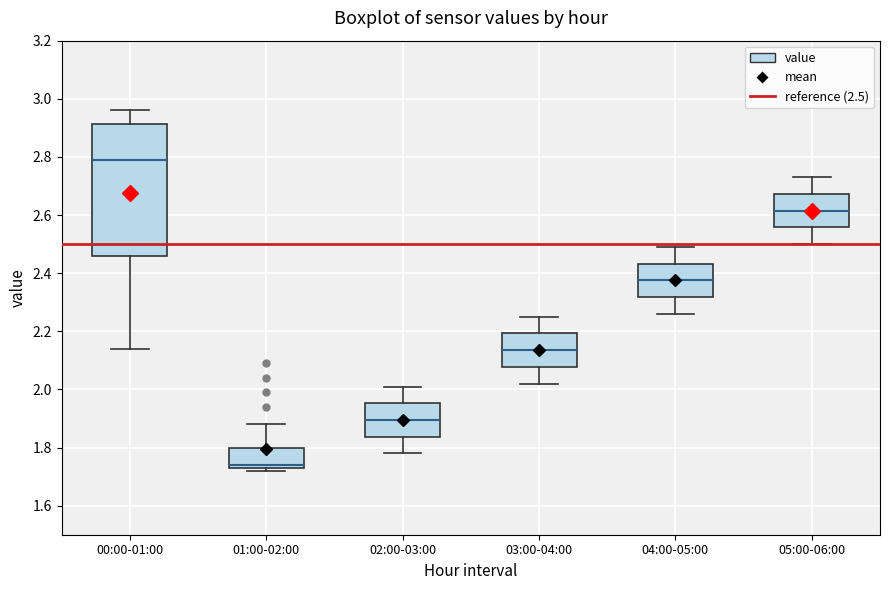

Reading left to right, read every box against the y-axis: the position of its median line, the range the box covers, and the ends of its whiskers. The values are not printed on the chart, so give them approximately, as read against the axis.

00:00-01:00: median 2.80, box 2.46 to 2.92, whiskers 2.14 to 2.96
01:00-02:00: median 1.74 (just above the box's lower edge), box 1.74 to 1.80, whiskers 1.72 to 1.88
02:00-03:00: median 1.90, box 1.84 to 1.96, whiskers 1.78 to 2.02
03:00-04:00: median 2.14, box 2.08 to 2.20, whiskers 2.02 to 2.26
04:00-05:00: median 2.38, box 2.32 to 2.44, whiskers 2.26 to 2.50
05:00-06:00: median 2.62, box 2.56 to 2.68, whiskers 2.50 to 2.74